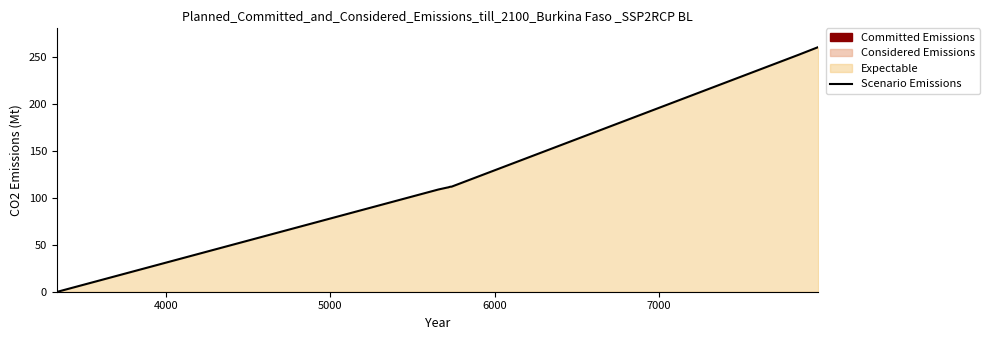

What is the difference between the maximum and minimum values?

260.0